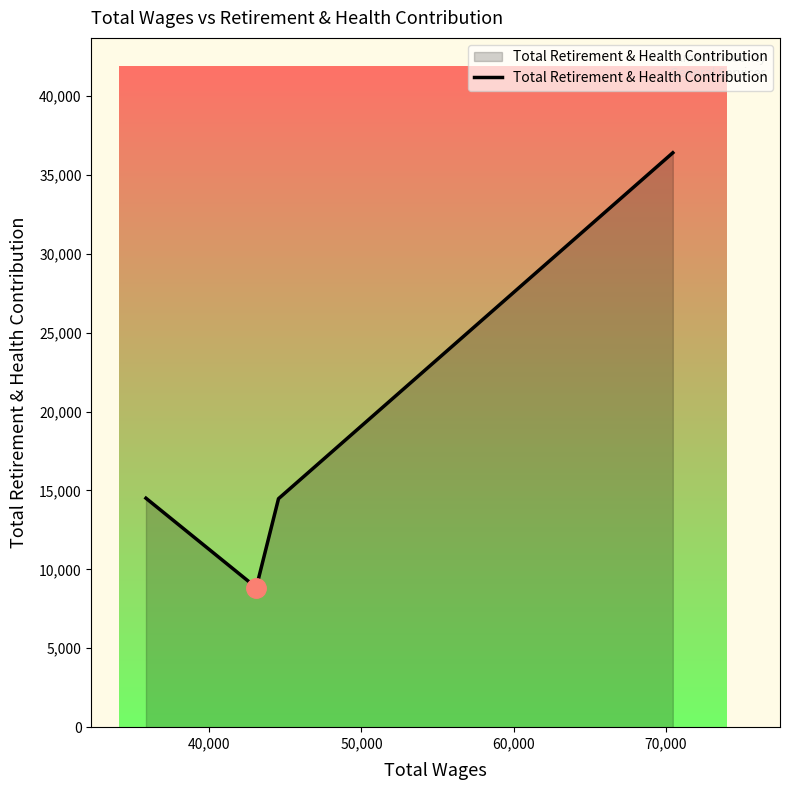

How many values are below 14511?

2